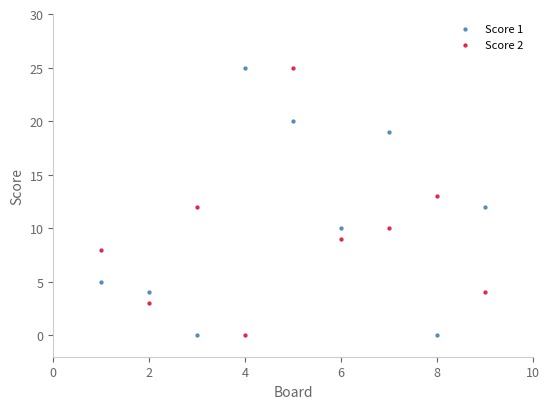

What is the X range (max minus min) for the scatter plot?

8